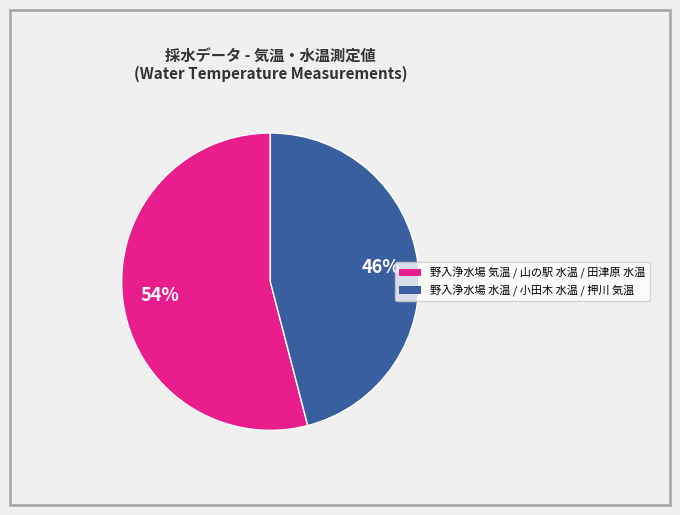

To the nearest percent, what is the average slice percentage?

50%